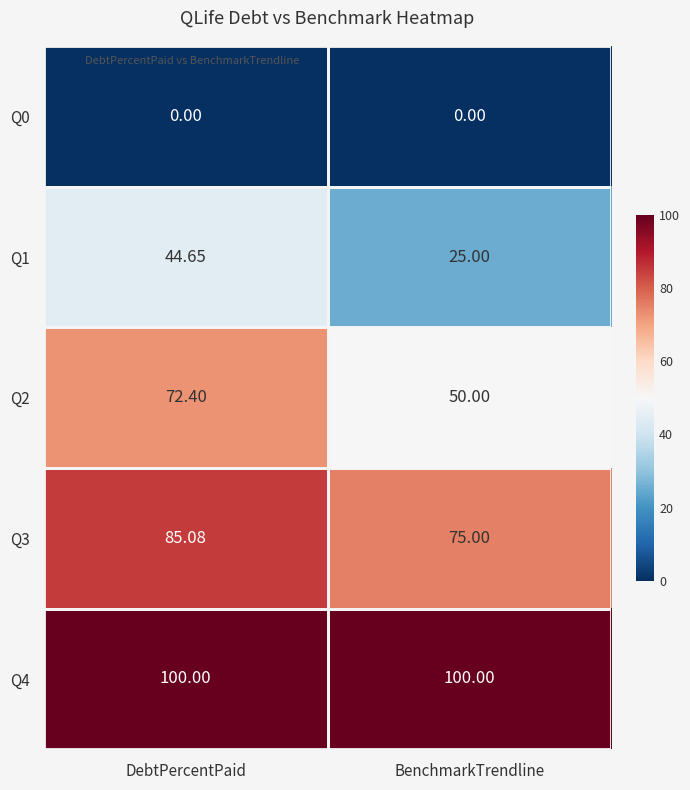

Rank the series by their average value, from lowest to highest.

Q0, Q1, Q2, Q3, Q4